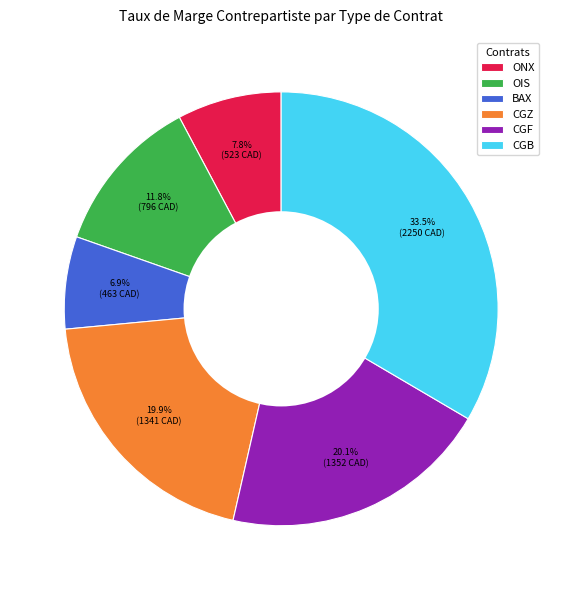

How many segments does this pie chart have?

6